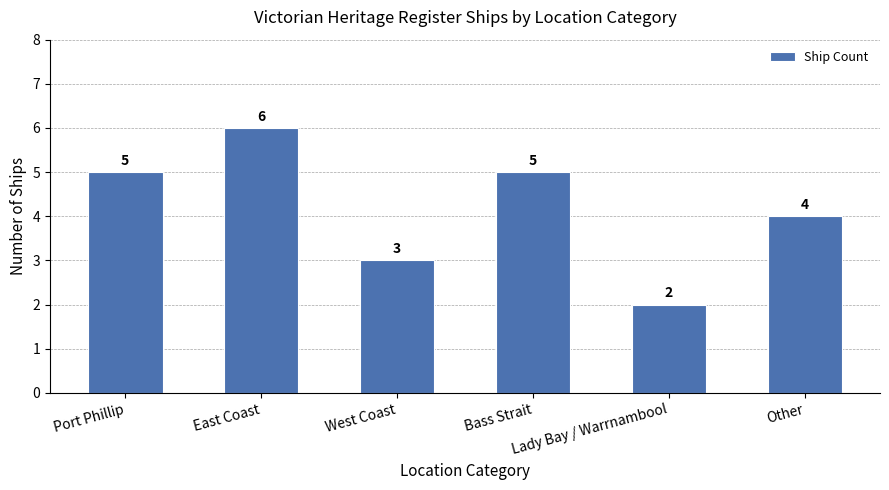

Is it true that the value at West Coast is 3?

True